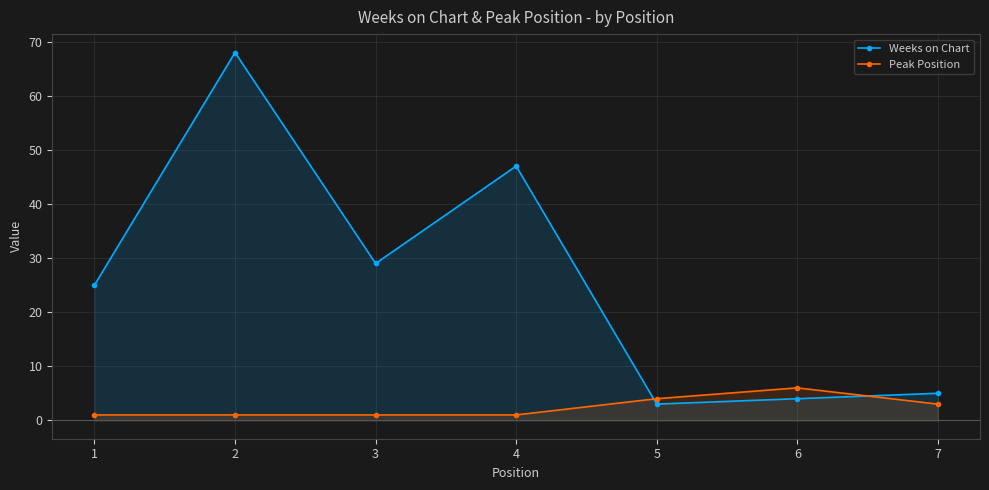

What is the total value across all series at 5?

7